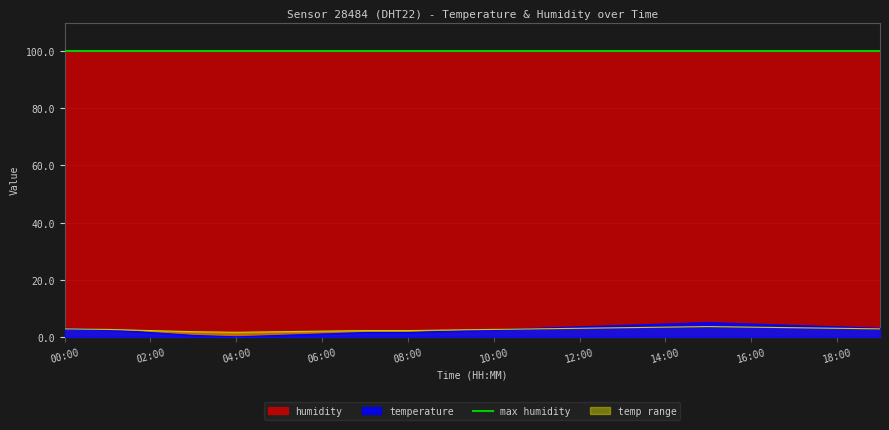

The chart shows a value of 3.0 at 00:00. True or false?

True